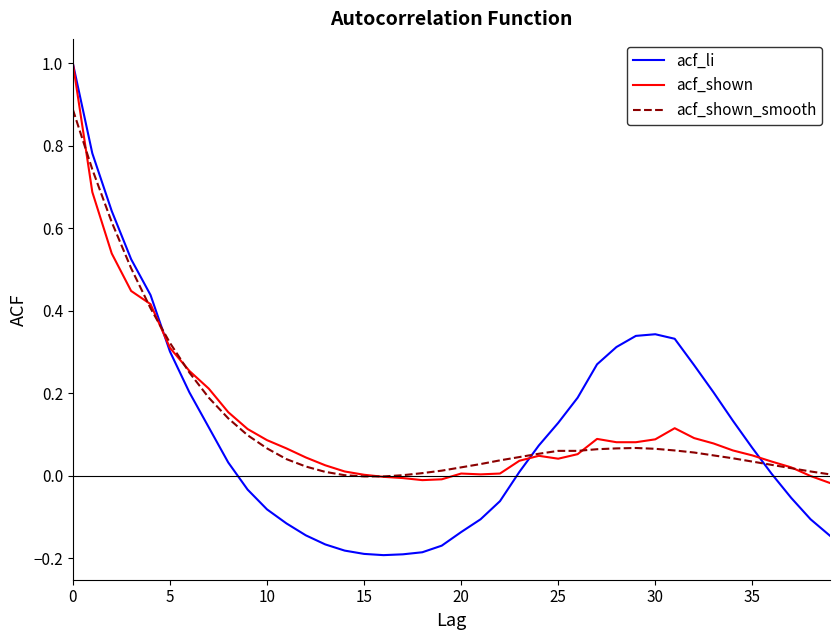

Which series has the largest range (max minus min)?

acf_li